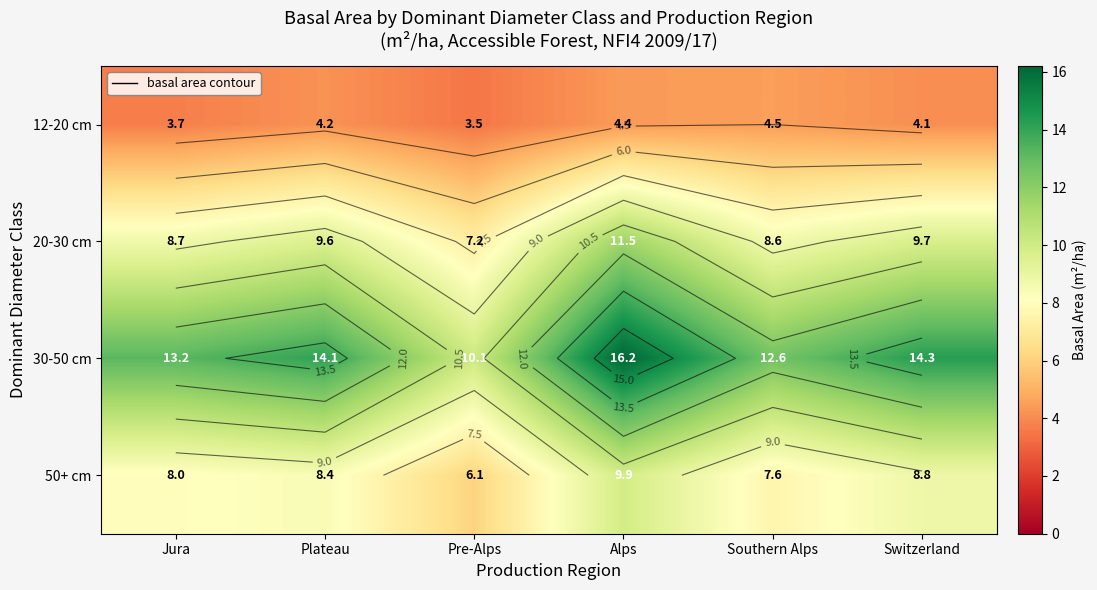

How many values in the 20-30 cm series are below 9?

3